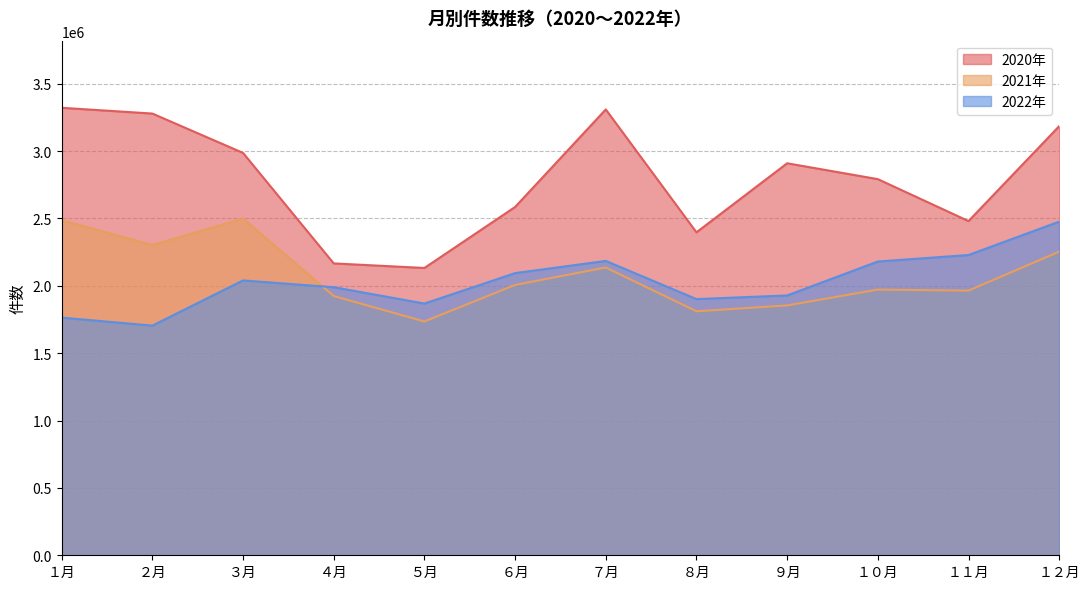

What is the sum of the 2022年_件数 values at ８月 and ３月?

3941466